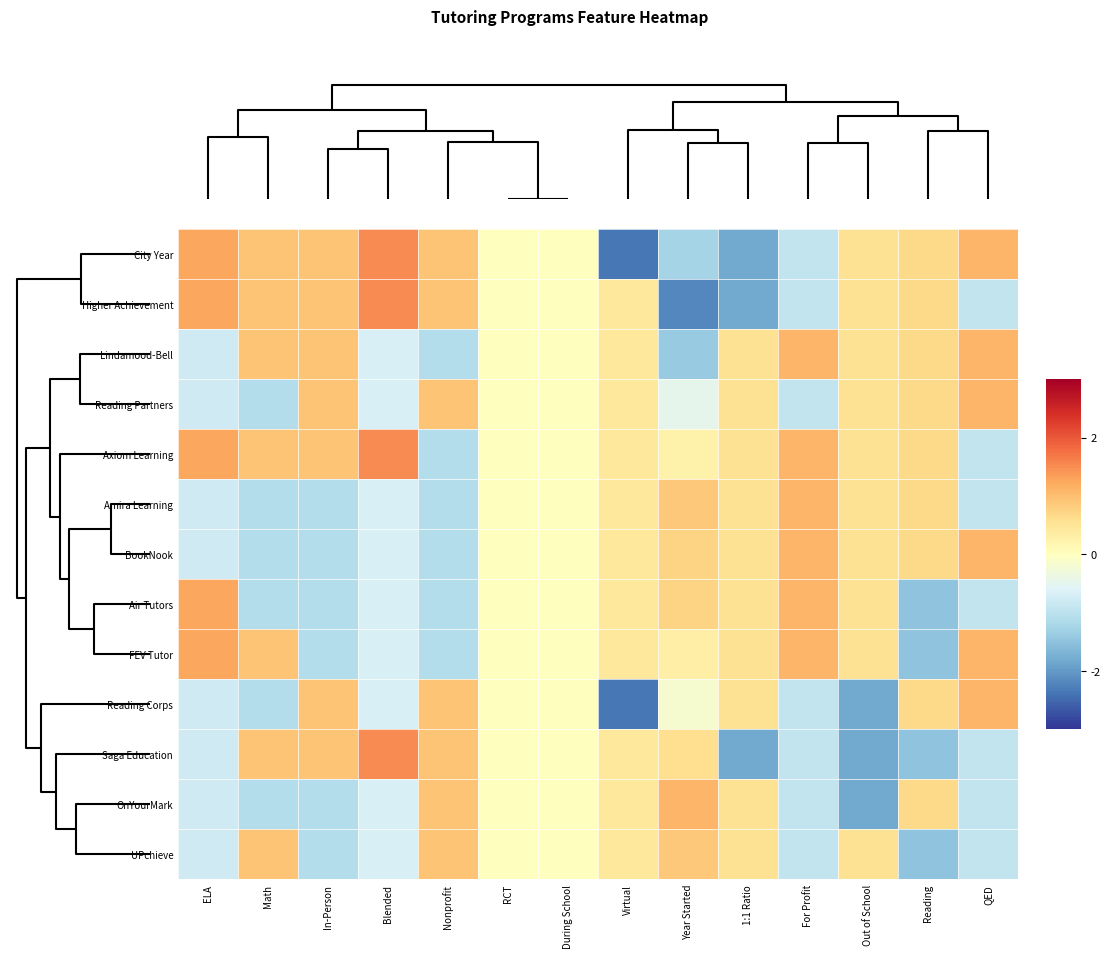

Count the number of data series in this chart.

13